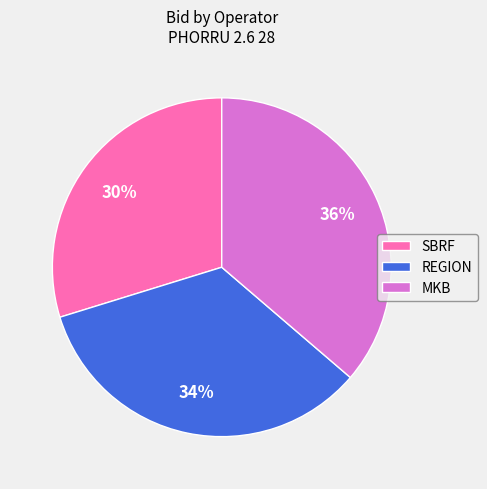

True or false: MKB accounts for 36% of the total.

True